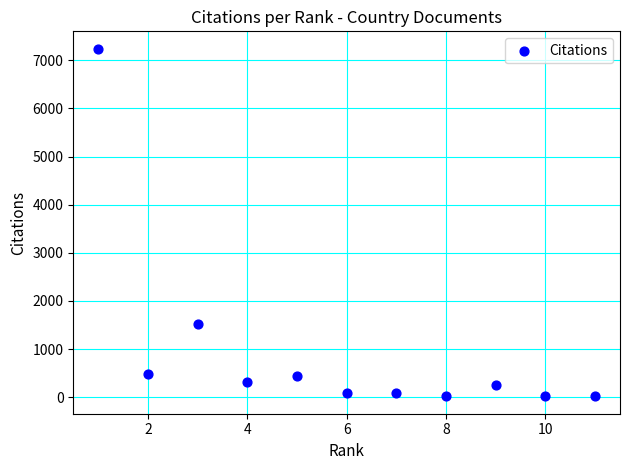

What Y value in the scatter plot is closest to 3629?

1524